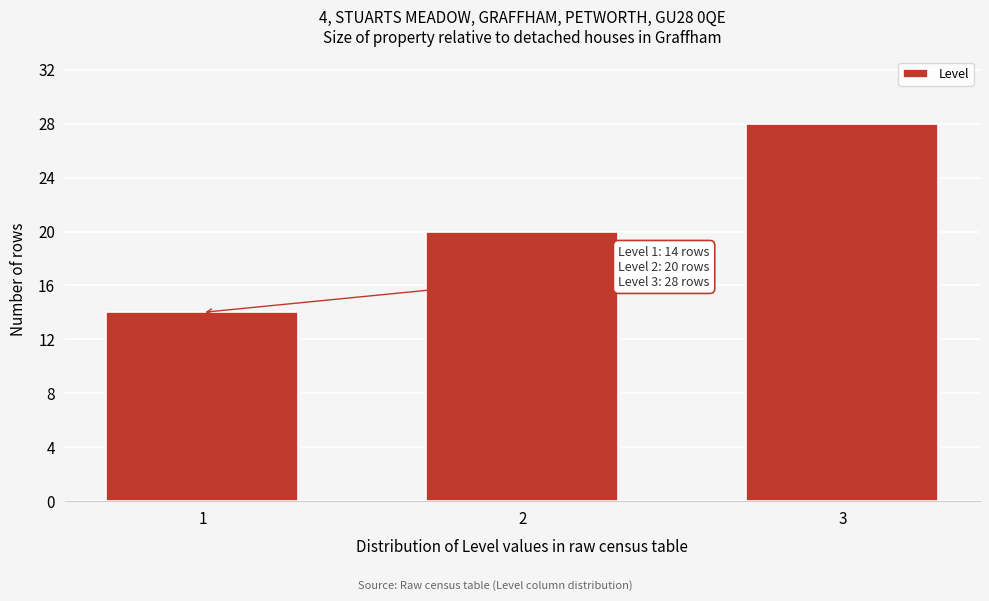

Reading left to right, extract all data points from this chart.

1=14	2=20	3=28